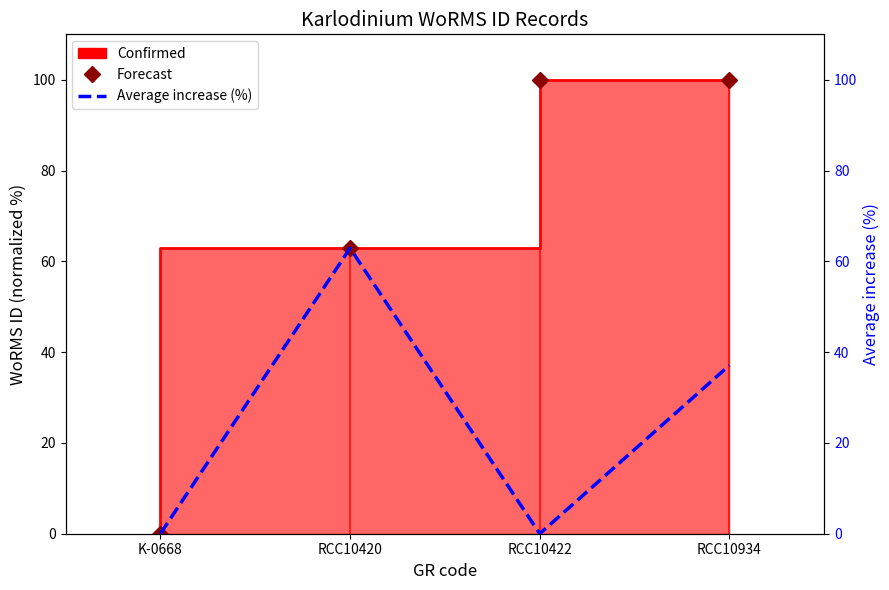

At which label is Forecast closest to 50?

RCC10420